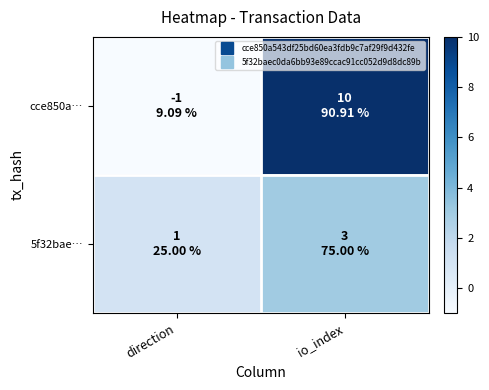

What is the smallest value displayed?

-1